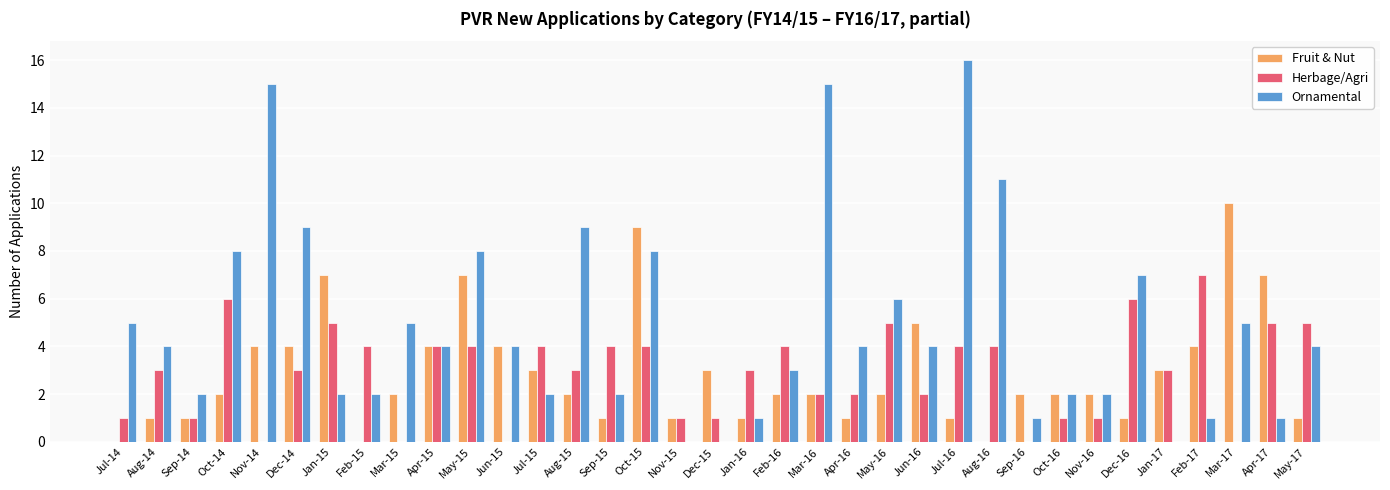

What is the maximum value for Herbage/Agri?

7